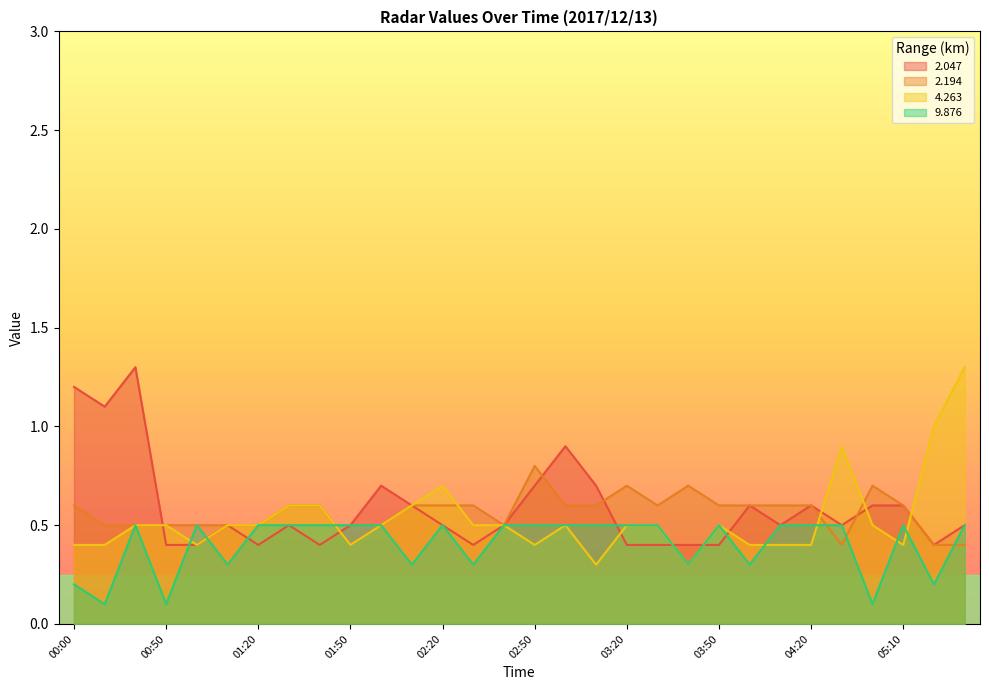

How many lines are shown in the chart?

4